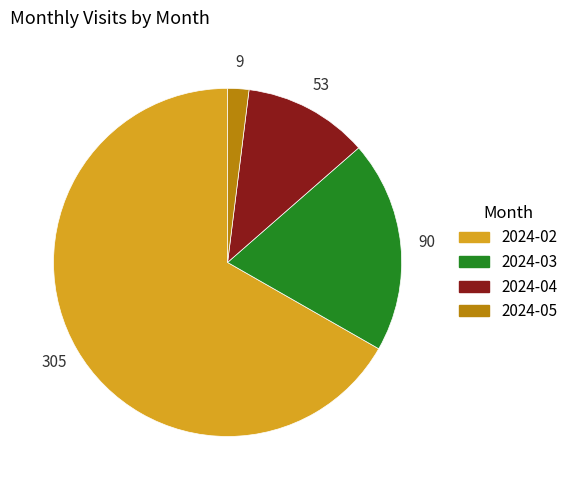

Which category has the smallest portion of the pie?

2024-05